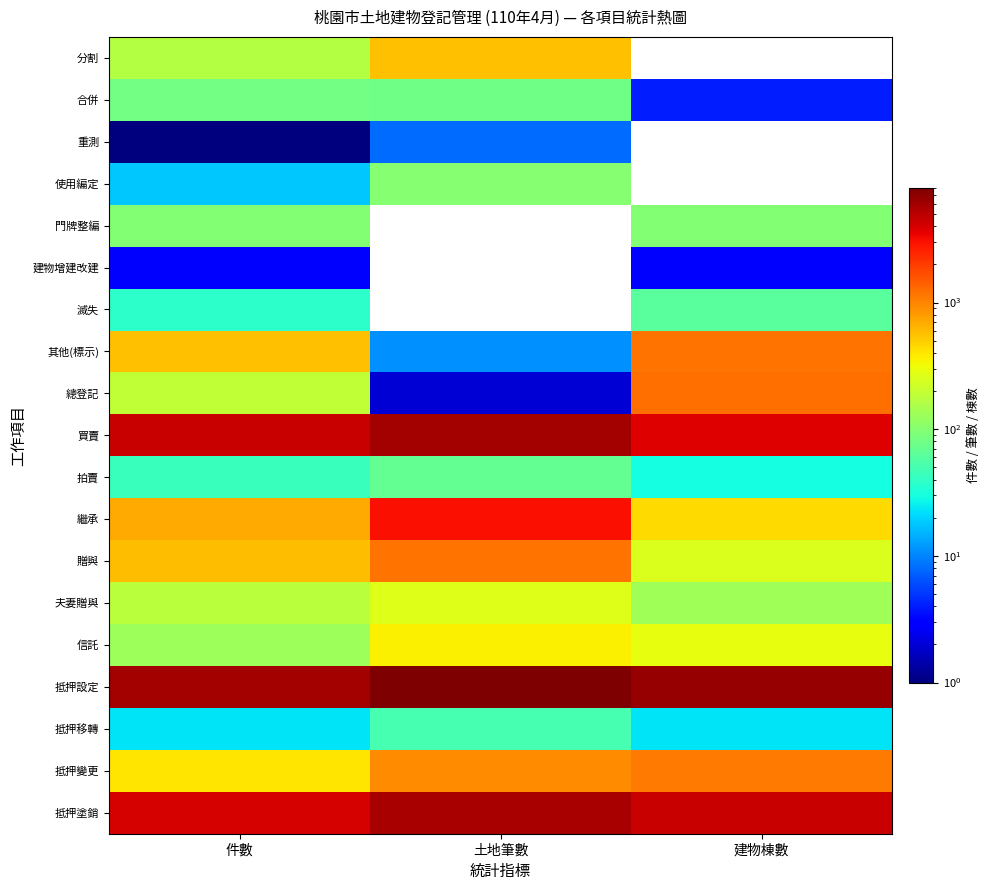

How many 繼承 values are between 439 and 3026?

3